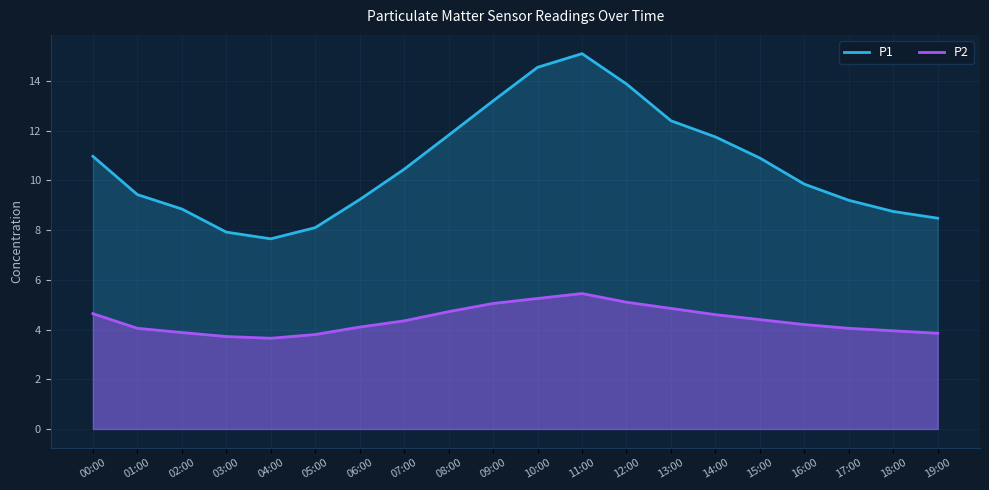

What position from the right is 02:00?

18